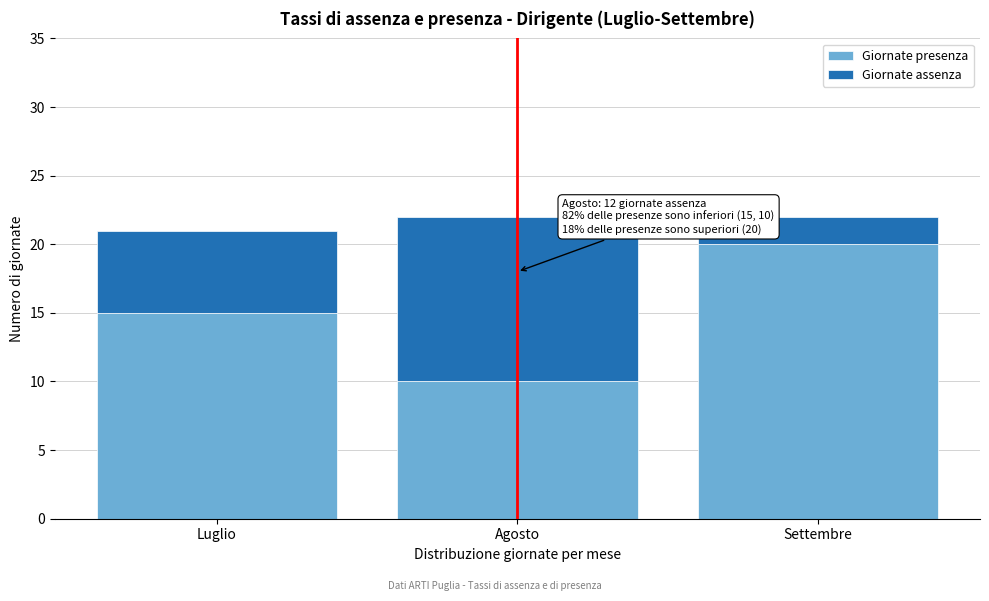

Reading left to right, what are the values for Giornate presenza?

Luglio=15	Agosto=10	Settembre=20